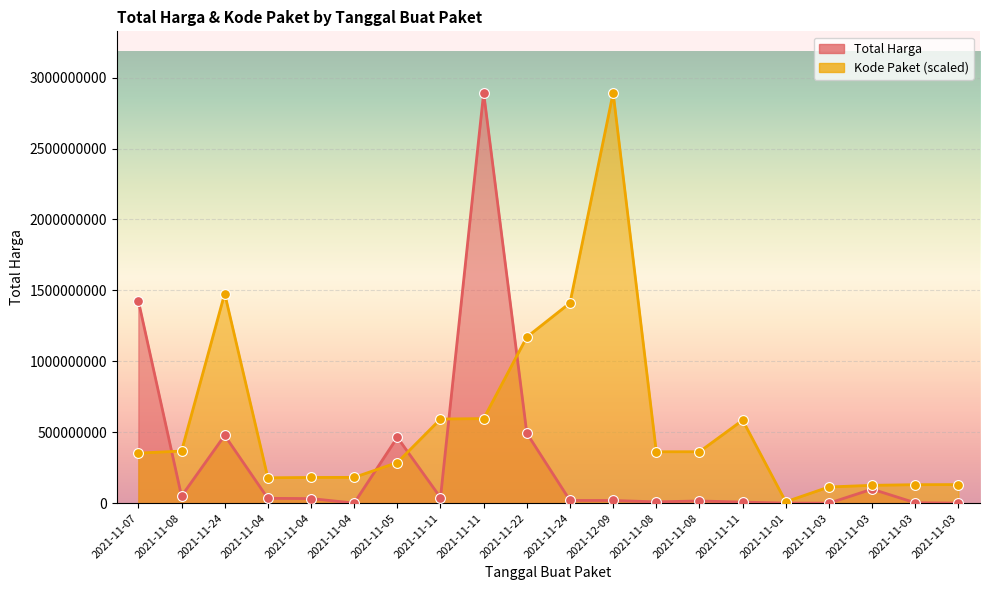

Which series has the largest total across all categories?

Kode Paket